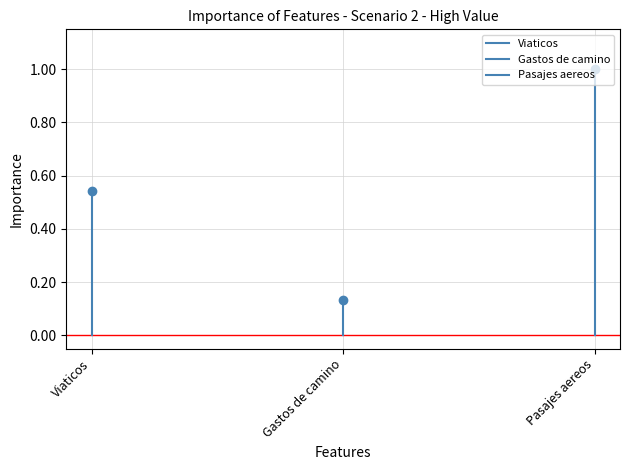

What are all the series names shown in the legend?

Viaticos, Gastos de camino, Pasajes aereos